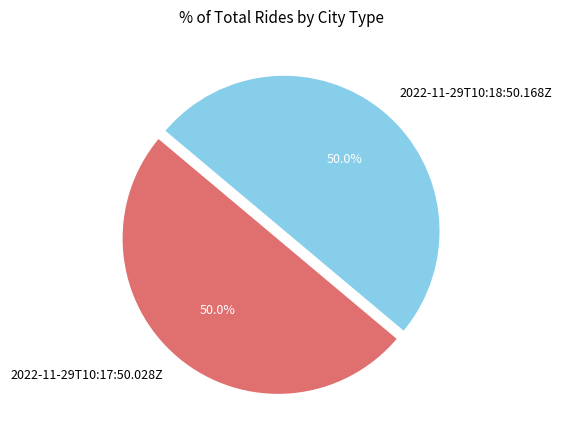

What percentage do 2022-11-29T10:18:50.168Z and 2022-11-29T10:17:50.028Z together represent?

100.0%